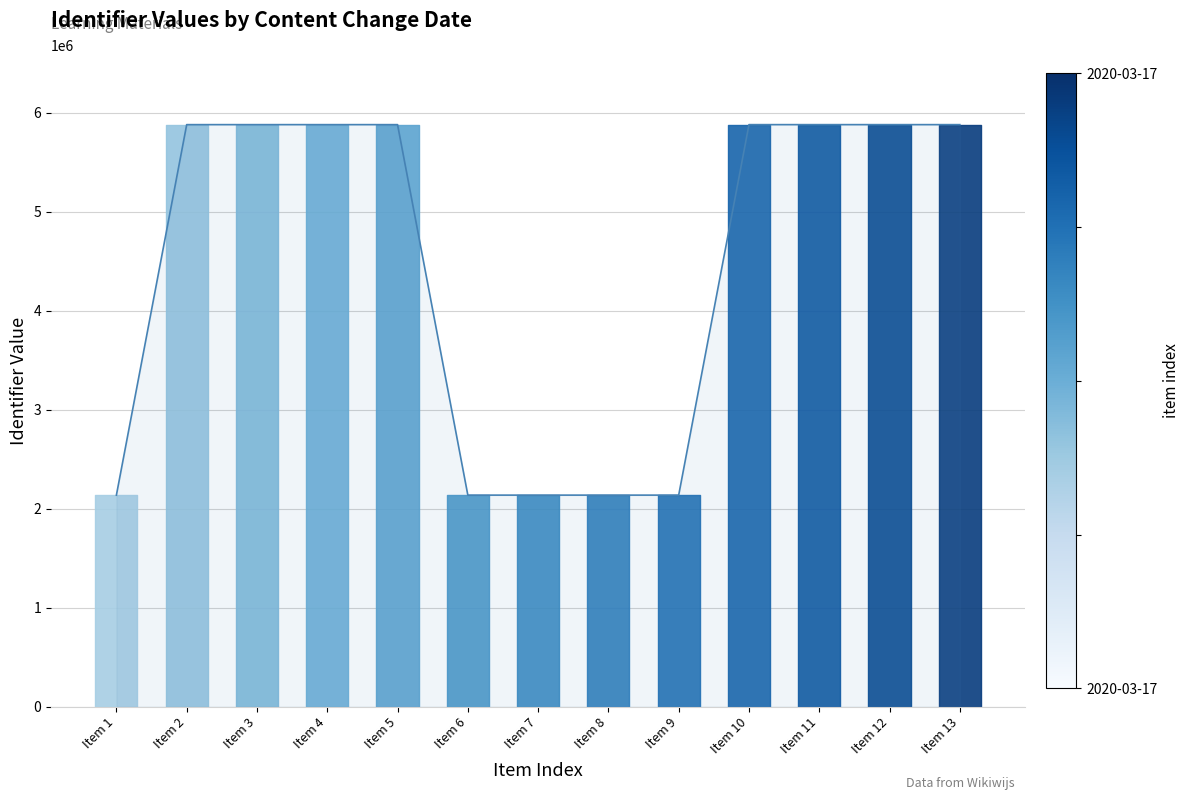

The value at Item 11 is 5879822. True or false?

True